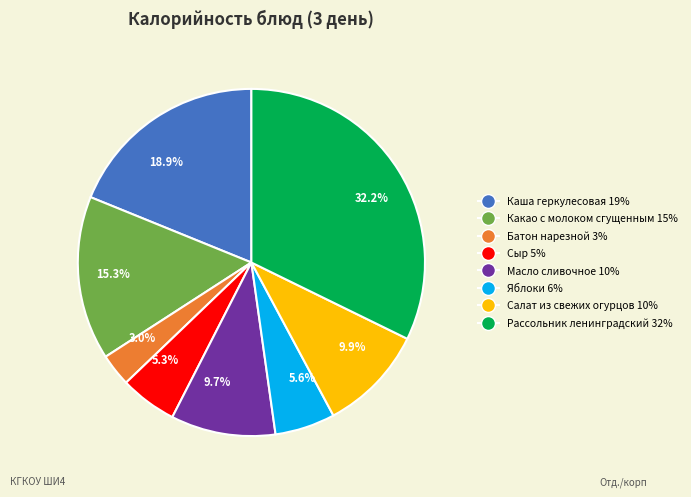

How many segments does this pie chart have?

8